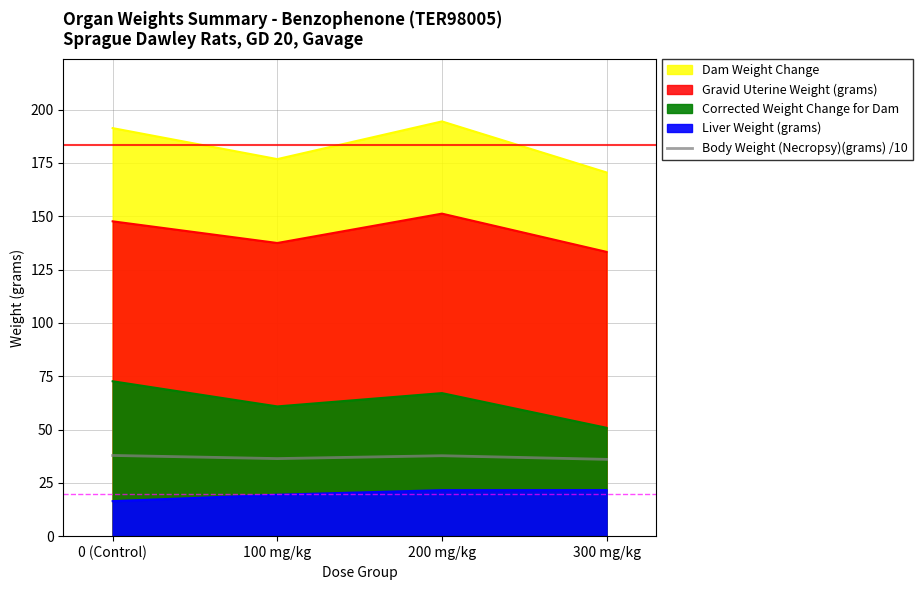

How many data points are less than 37?

2